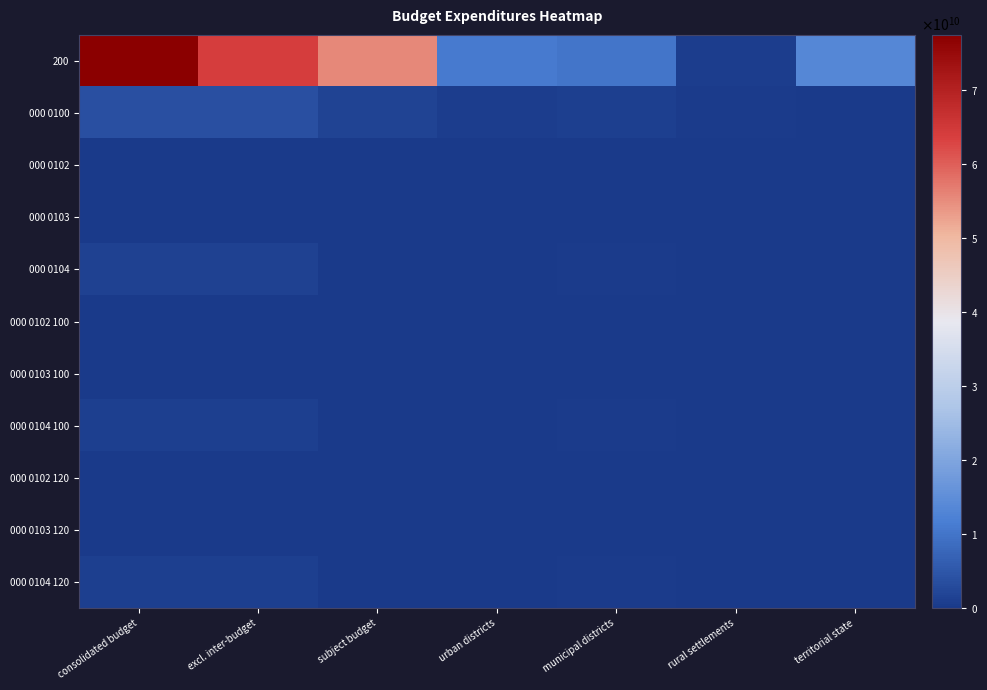

At which category does the chart reach its minimum across all series?

territorial state